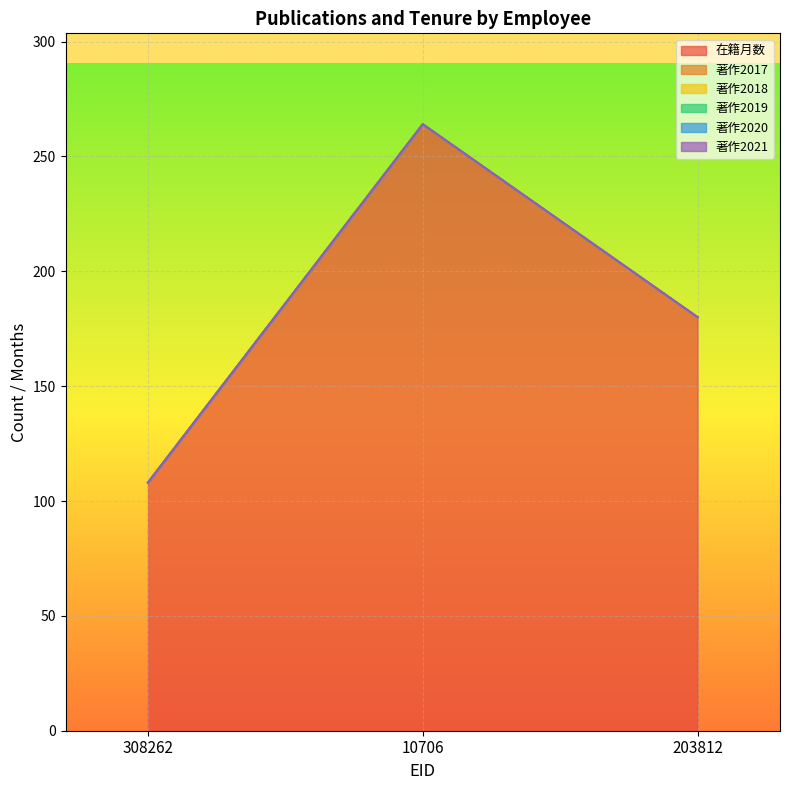

Which has a higher value, 10706 or 308262?

10706